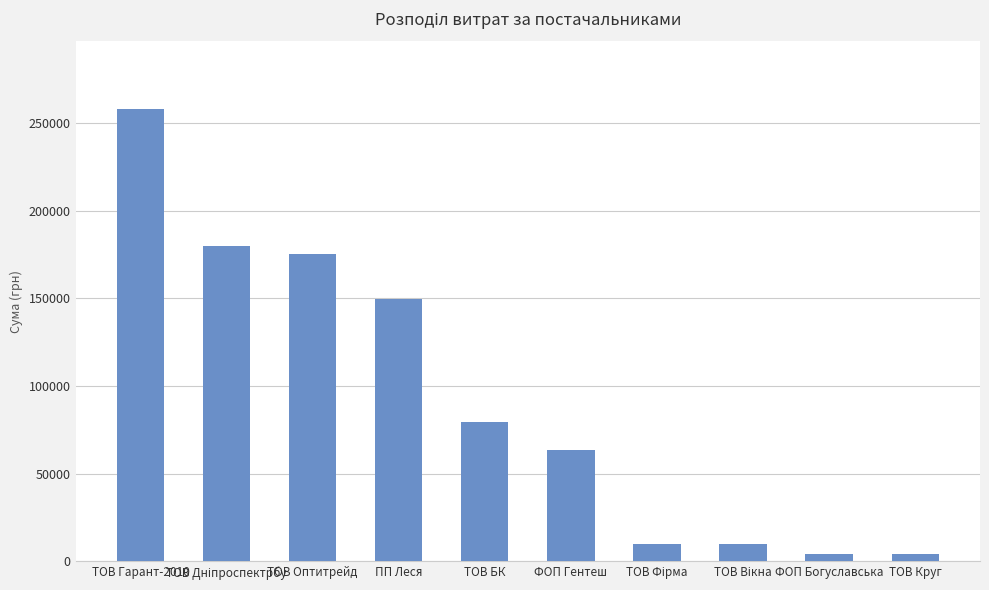

What is the label of the 9th bar from the left?

ФОП Богуславська